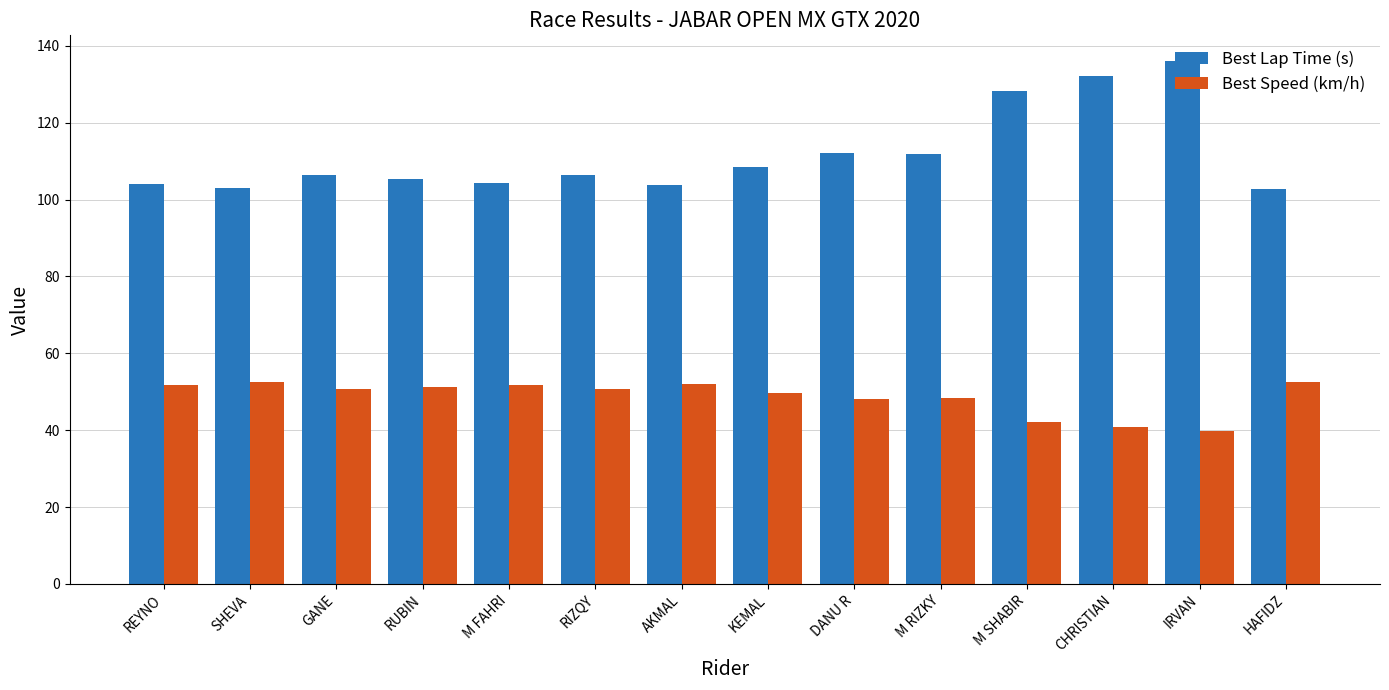

What position from the right is DANU R?

6